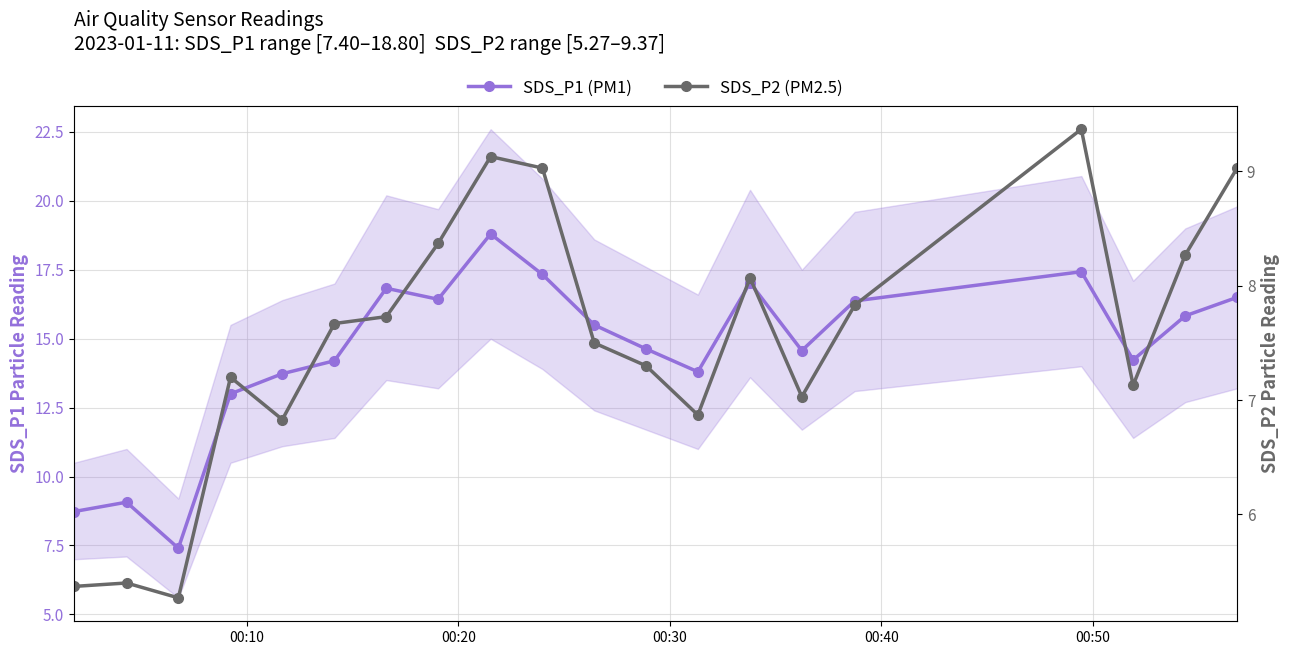

How many interior local valleys does the SDS_P1 (PM1) series have?

5